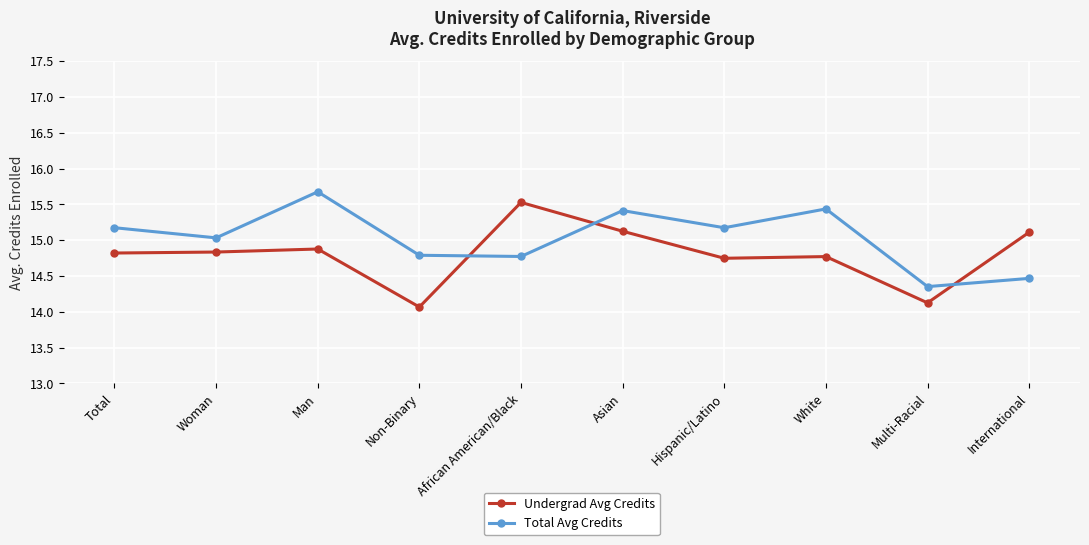

What is the difference between the Total Avg Credits values at Man and Non-Binary?

0.9